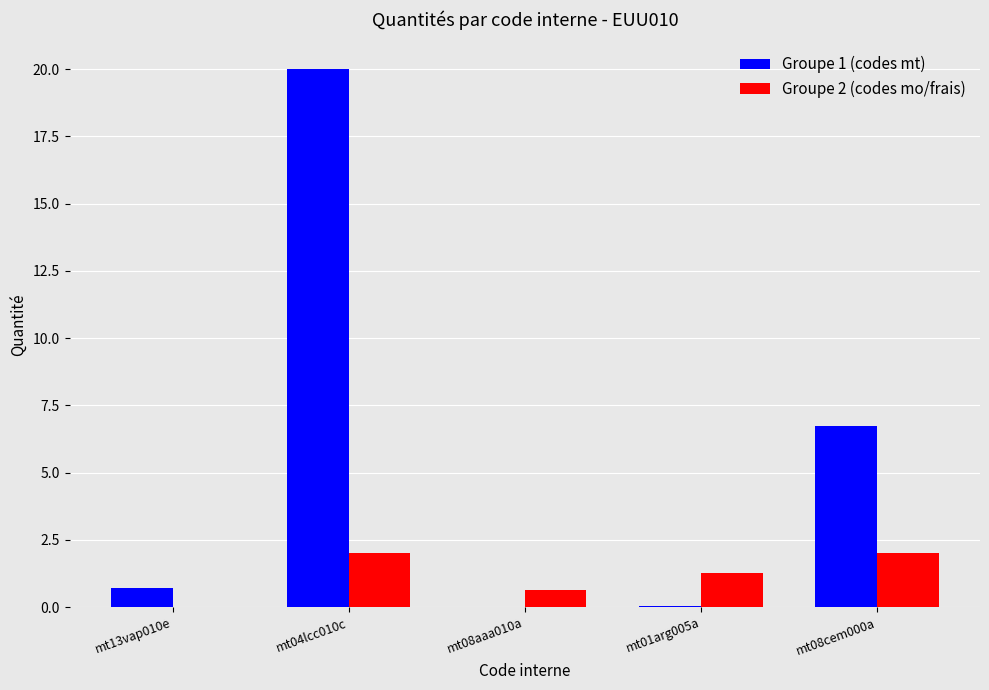

The value of Groupe 2 (codes mo/frais) at mt08cem000a is 2.0. True or false?

True